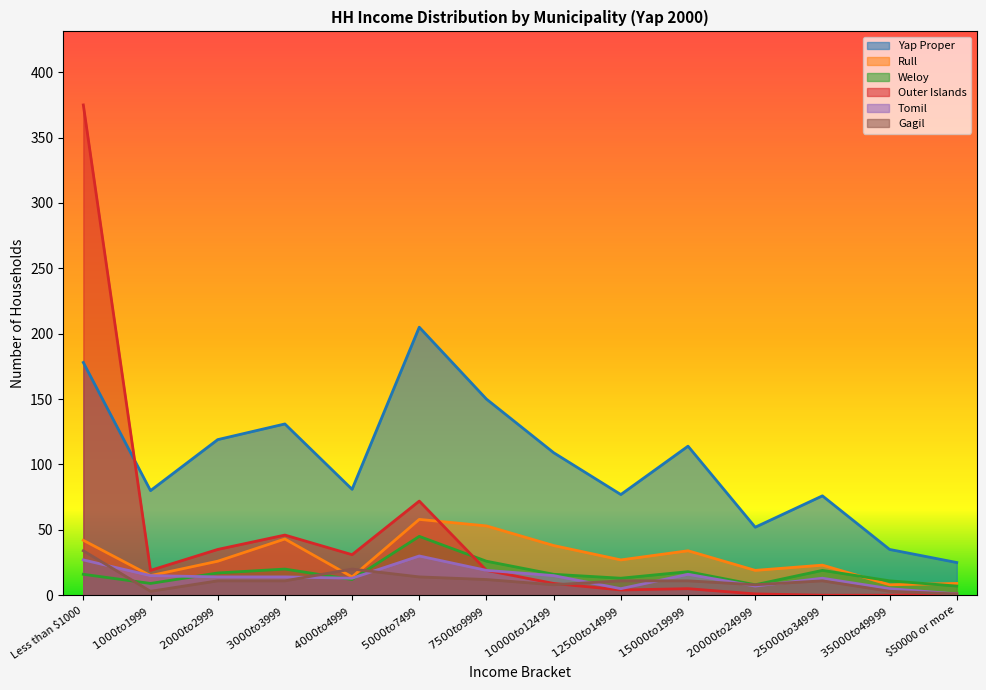

Is it true that Outer Islands equals 1 at $20000 to $24999?

True